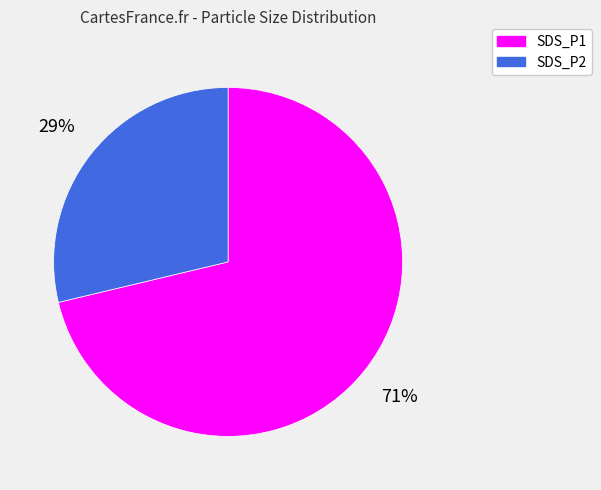

Is there any slice that represents more than half of the pie?

Yes